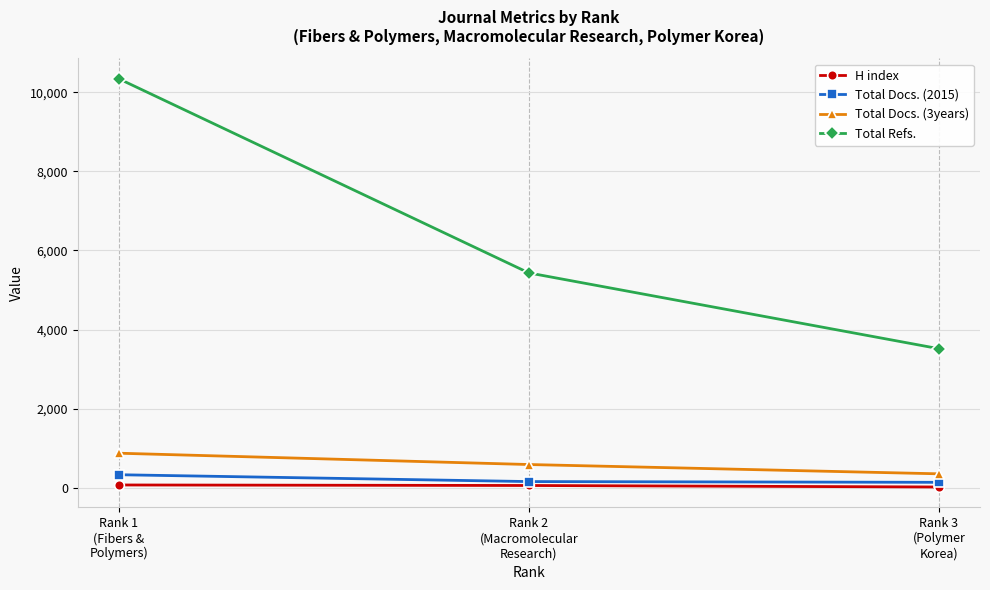

Which series has the largest total across all categories?

Total Refs.